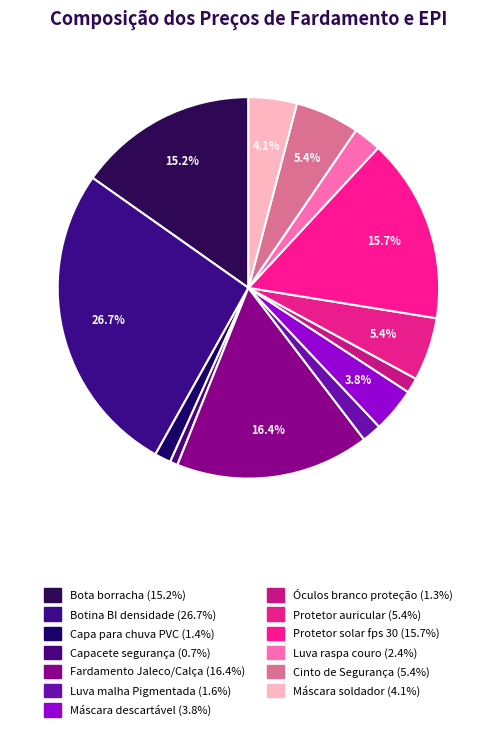

True or false: Máscara soldador accounts for 4% of the total.

True